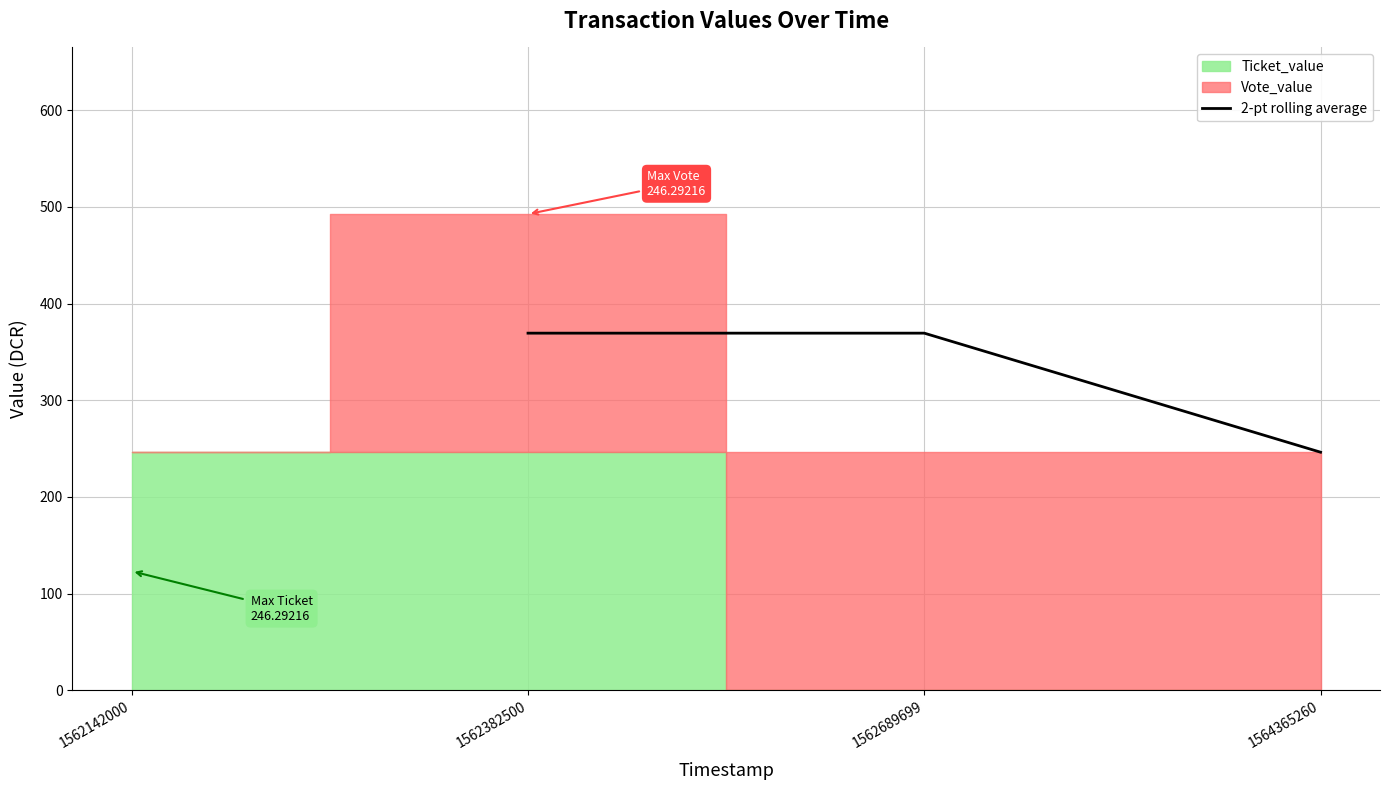

What is the highest value of the 2-pt rolling average series?

369.4